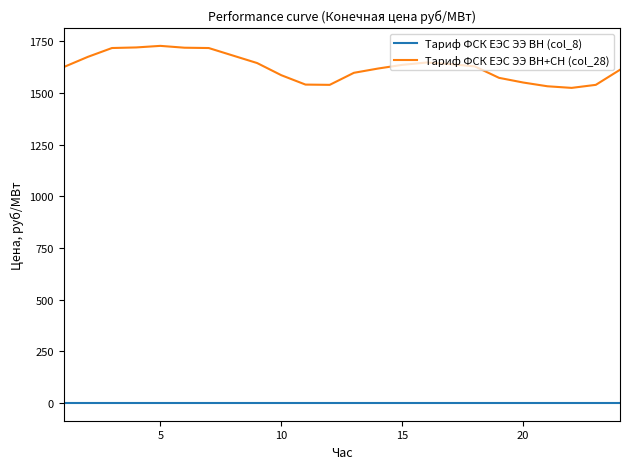

Does the chart display data point markers on the line(s)?

No